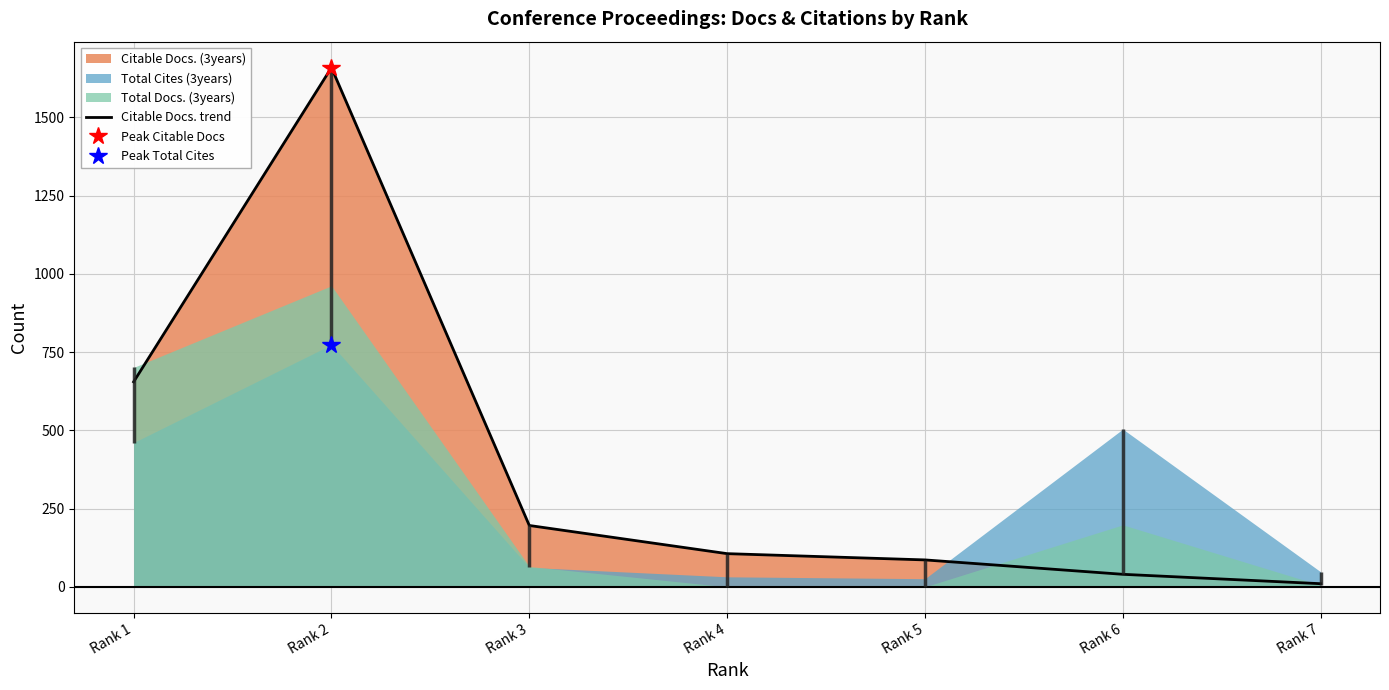

Reading right to left, list all the values displayed in this chart.

10	40	86	106	196	1659	655